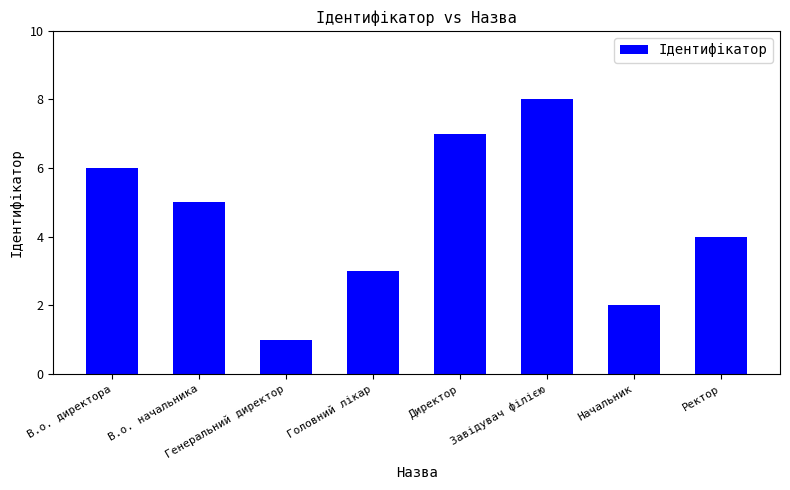

How many data points are less than 5?

4